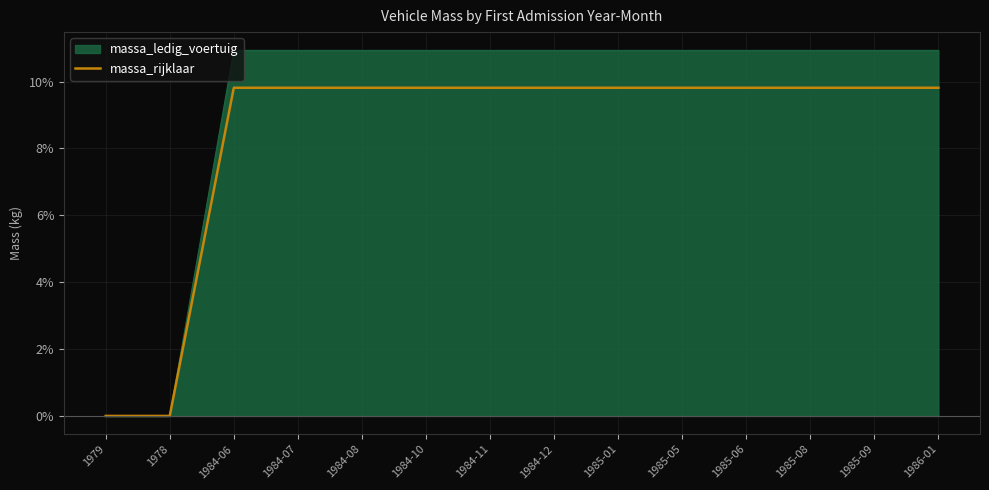

True or false: massa_rijklaar has a value of 6.7 at 1985-06.

False